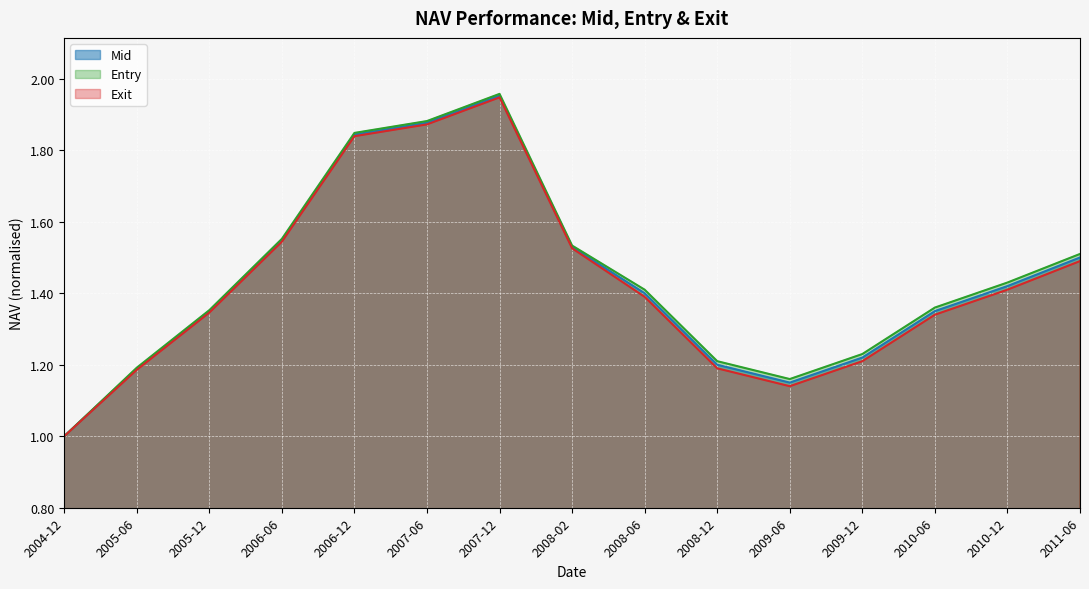

What is the difference between the second highest and minimum values in the Mid series?

0.9